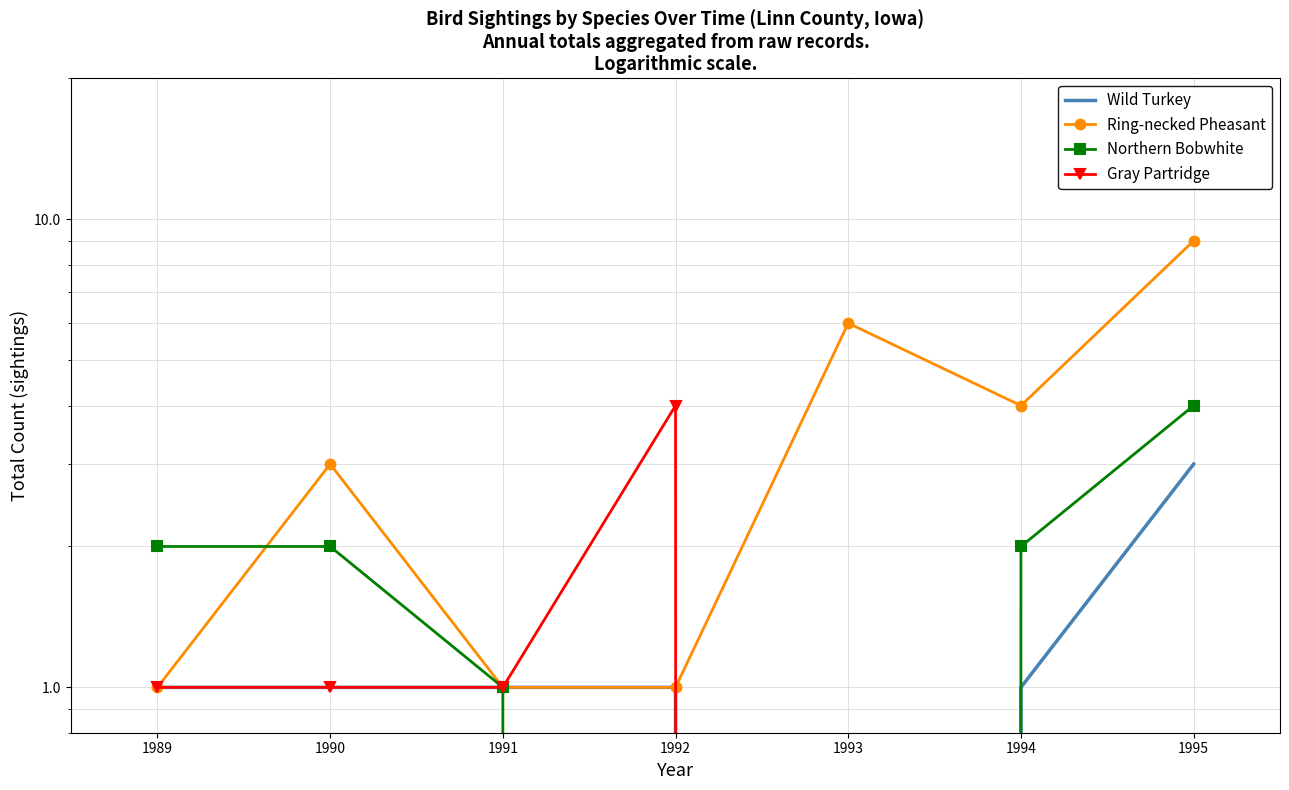

What is the value of the Northern Bobwhite point at the 2nd from the left?

2